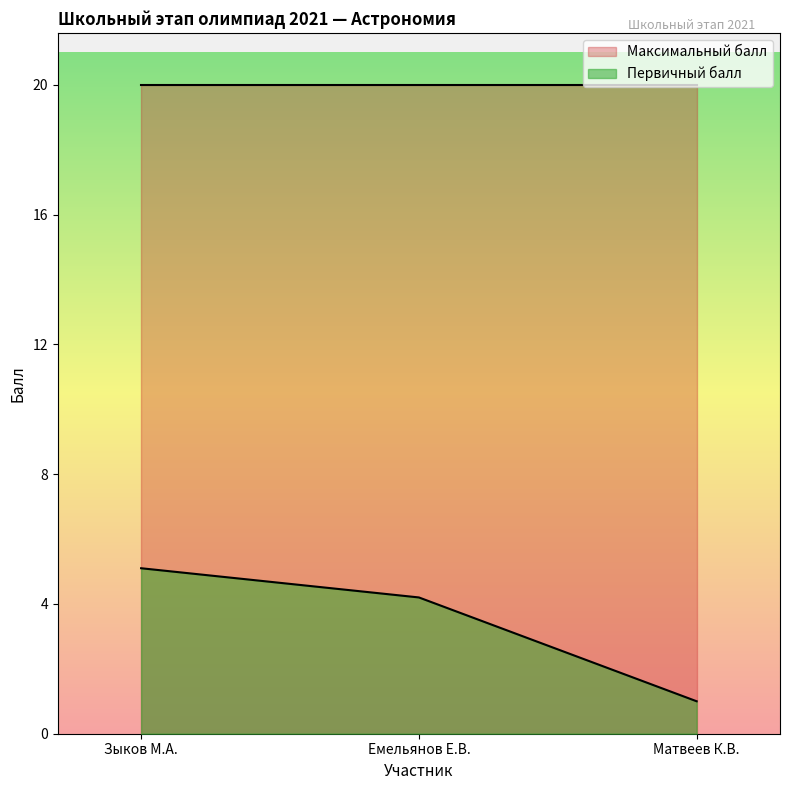

True or false: the data shows 3.5 at Зыков М.А..

False